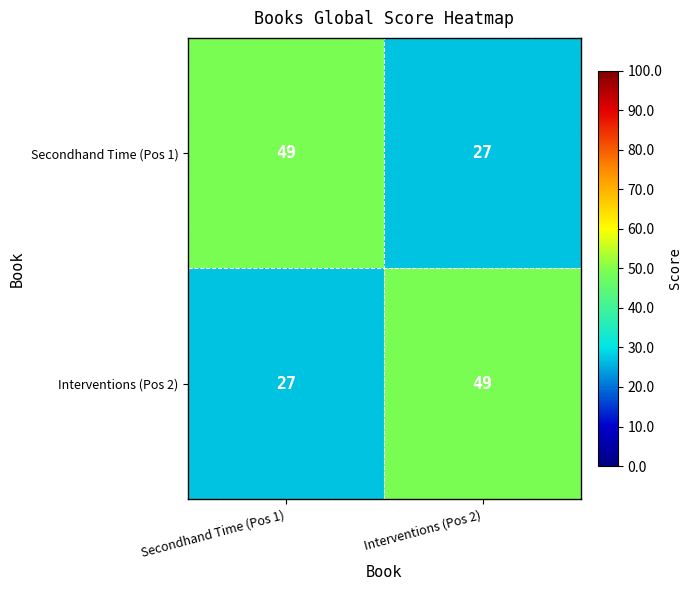

What is the spread (max minus min) of values at Secondhand Time (Pos 1)?

22